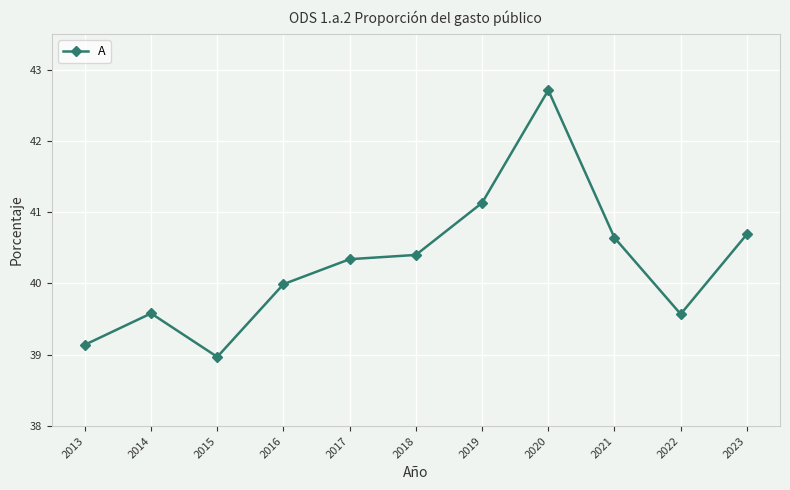

Does the chart display data point markers on the line(s)?

Yes